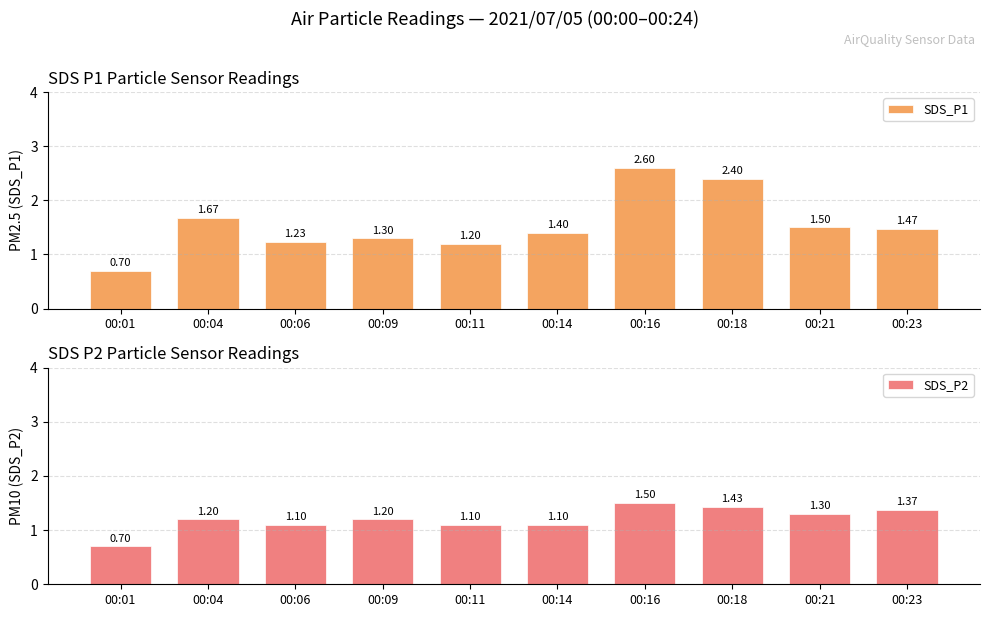

What is the sum of the SDS_P2 values at 00:21 and 00:04?

2.5